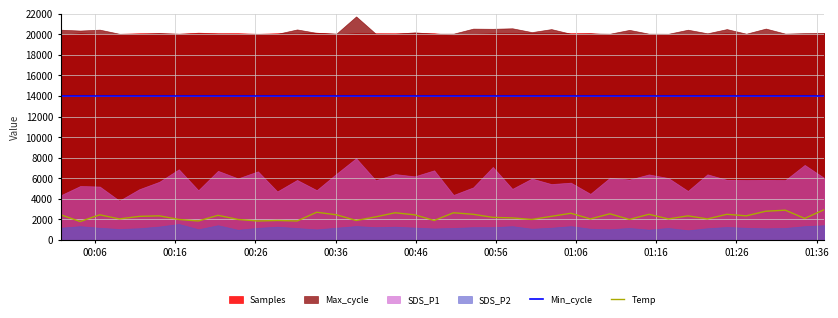

True or false: Temp and Min_cycle intersect in this chart.

False